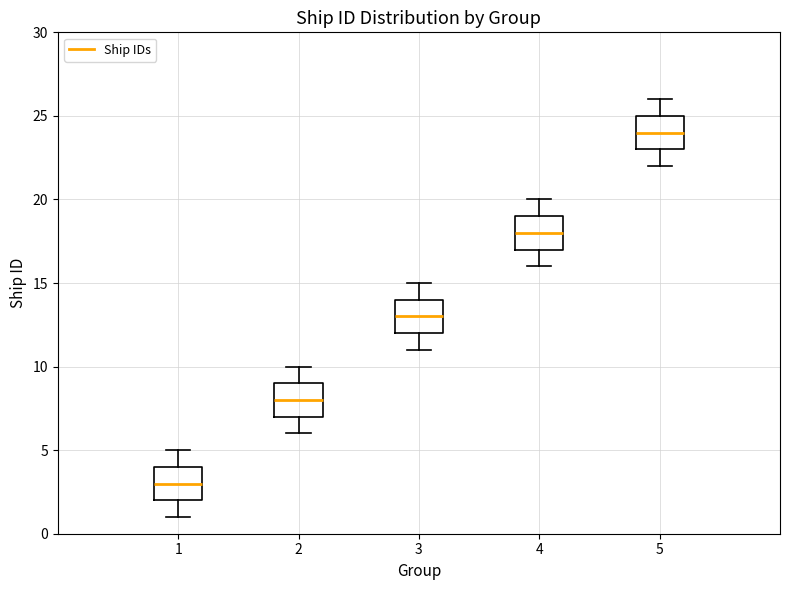

Reading left to right, read every box against the y-axis: the position of its median line, the range the box covers, and the ends of its whiskers. The values are not printed on the chart, so give them approximately, as read against the axis.

1: median 3, box 2 to 4, whiskers 1 to 5
2: median 8, box 7 to 9, whiskers 6 to 10
3: median 13, box 12 to 14, whiskers 11 to 15
4: median 18, box 17 to 19, whiskers 16 to 20
5: median 24, box 23 to 25, whiskers 22 to 26